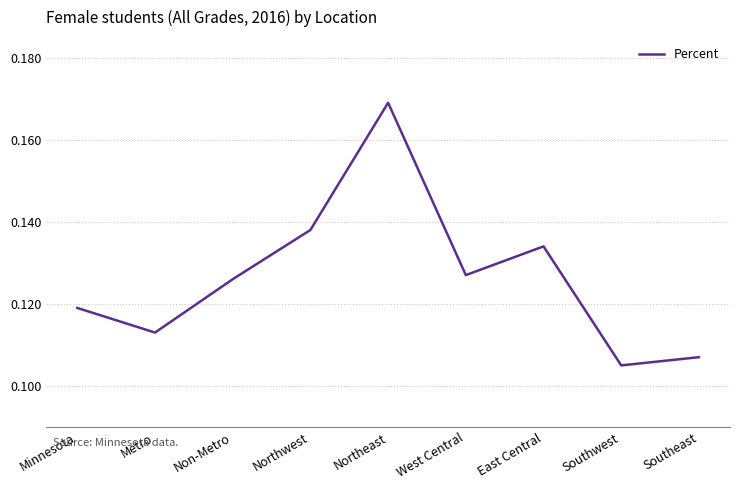

List the labels in order of value, largest first.

Northeast, Northwest, East Central, West Central, Non-Metro, Minnesota, Metro, Southeast, Southwest